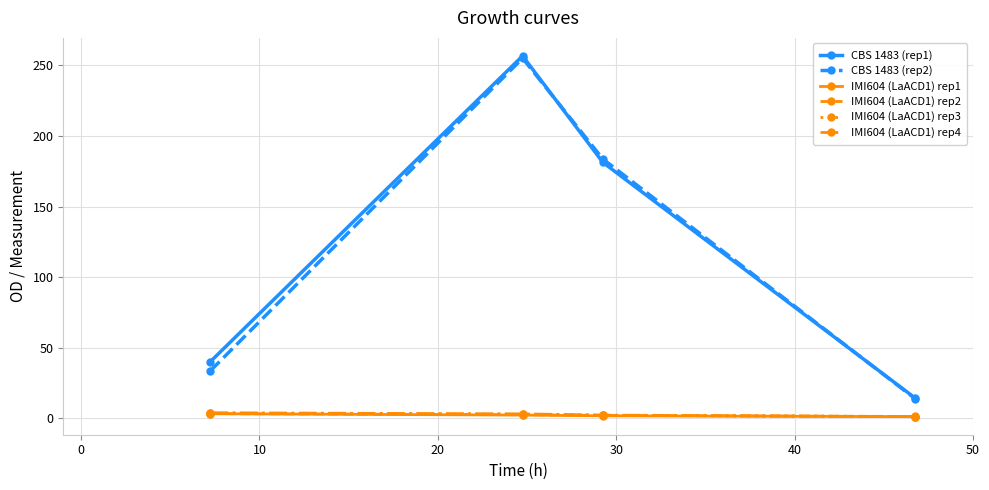

List the series in order of their overall mean, highest first.

CBS 1483 (rep1), CBS 1483 (rep2), IMI604 (LaACD1) rep1, IMI604 (LaACD1) rep2, IMI604 (LaACD1) rep3, IMI604 (LaACD1) rep4